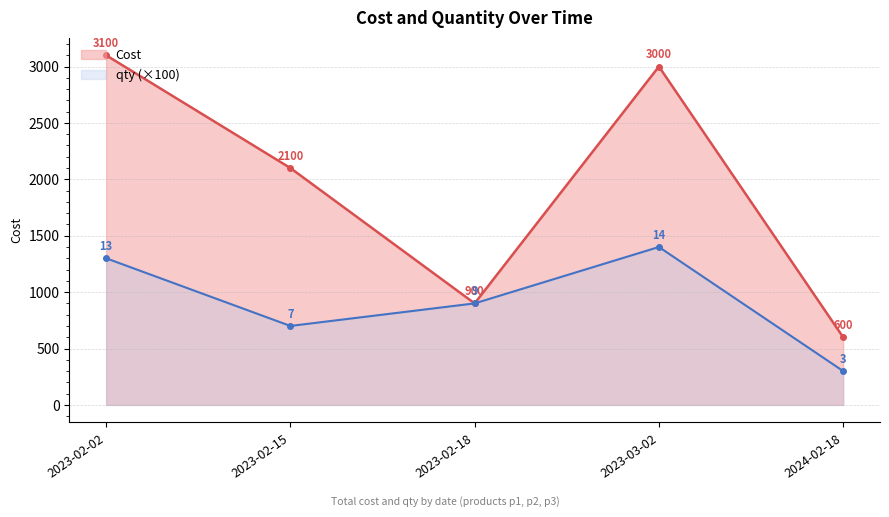

Is it true that qty equals 1400 at 2023-03-02?

True